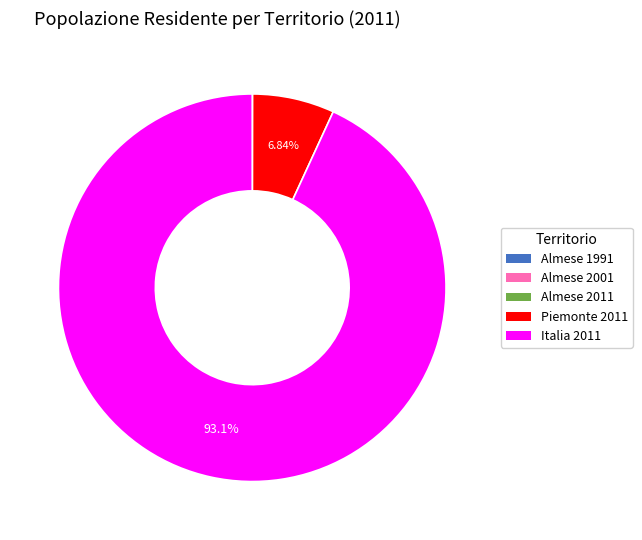

Does any single category account for the majority?

Yes